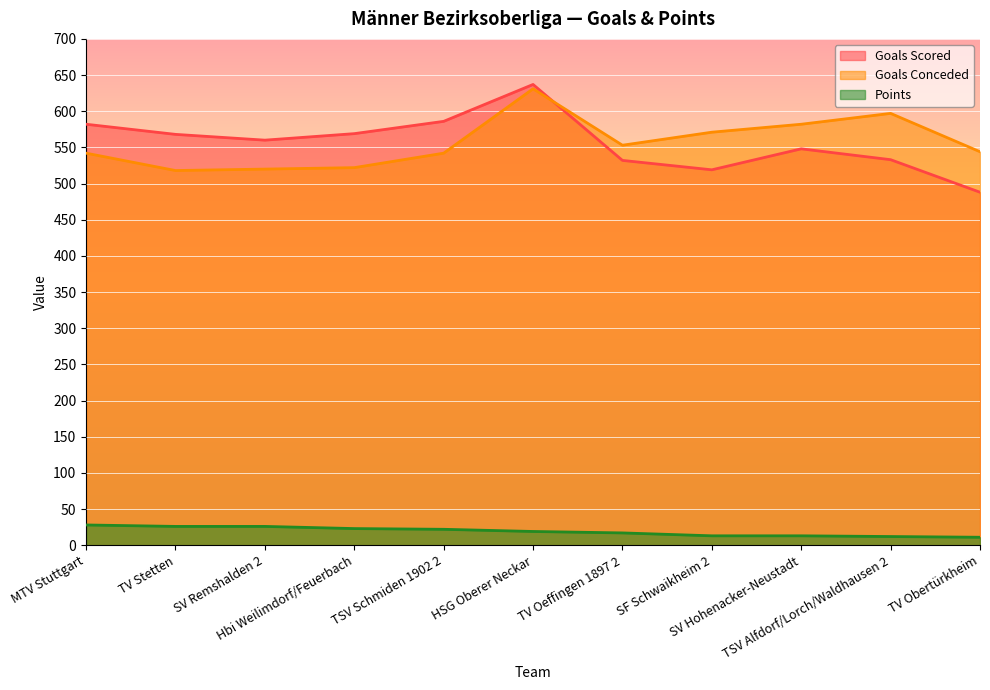

Reading right to left, transcribe all the data shown in this chart.

Goals Scored: TV Obertürkheim=488	TSV Alfdorf/Lorch/Waldhausen 2=533	SV Hohenacker-Neustadt=548	SF Schwaikheim 2=519	TV Oeffingen 1897 2=532	HSG Oberer Neckar=637	TSV Schmiden 1902 2=586	Hbi Weilimdorf/Feuerbach=569	SV Remshalden 2=560	TV Stetten=568	MTV Stuttgart=582
Goals Conceded: TV Obertürkheim=544	TSV Alfdorf/Lorch/Waldhausen 2=597	SV Hohenacker-Neustadt=582	SF Schwaikheim 2=571	TV Oeffingen 1897 2=553	HSG Oberer Neckar=631	TSV Schmiden 1902 2=542	Hbi Weilimdorf/Feuerbach=522	SV Remshalden 2=520	TV Stetten=518	MTV Stuttgart=542
Points: TV Obertürkheim=11	TSV Alfdorf/Lorch/Waldhausen 2=12	SV Hohenacker-Neustadt=13	SF Schwaikheim 2=13	TV Oeffingen 1897 2=17	HSG Oberer Neckar=19	TSV Schmiden 1902 2=22	Hbi Weilimdorf/Feuerbach=23	SV Remshalden 2=26	TV Stetten=26	MTV Stuttgart=28